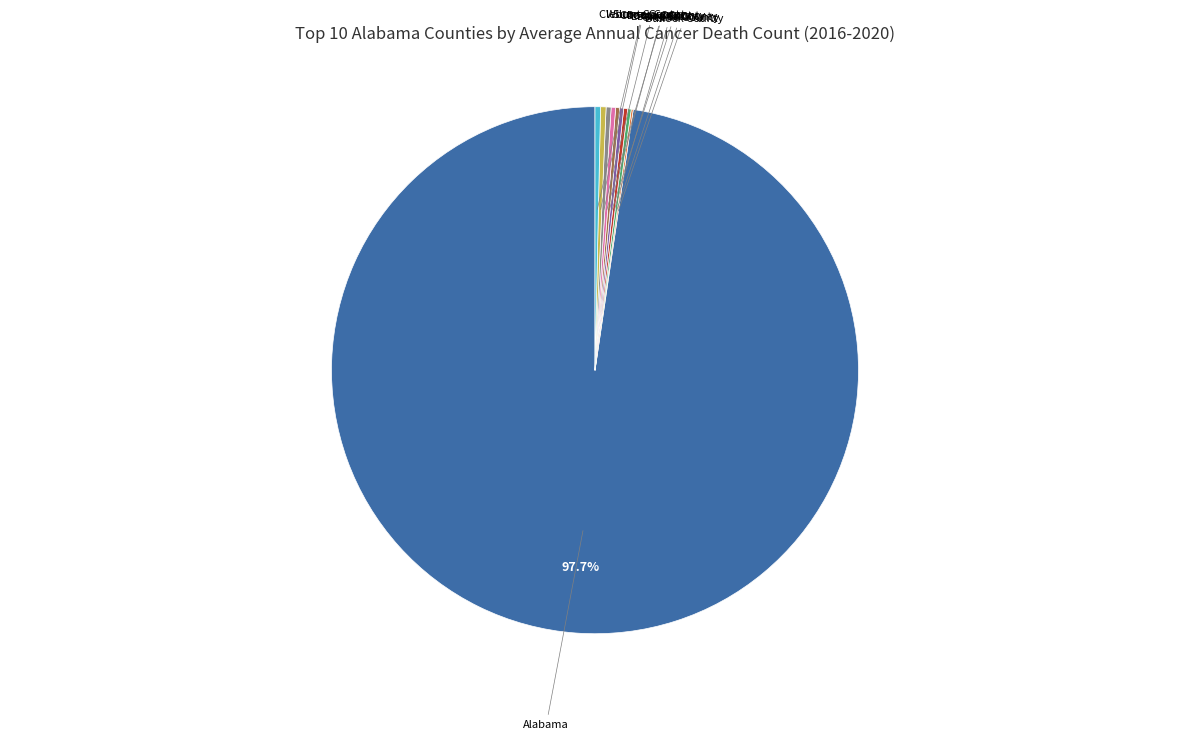

Which category has the biggest portion of the pie?

Alabama